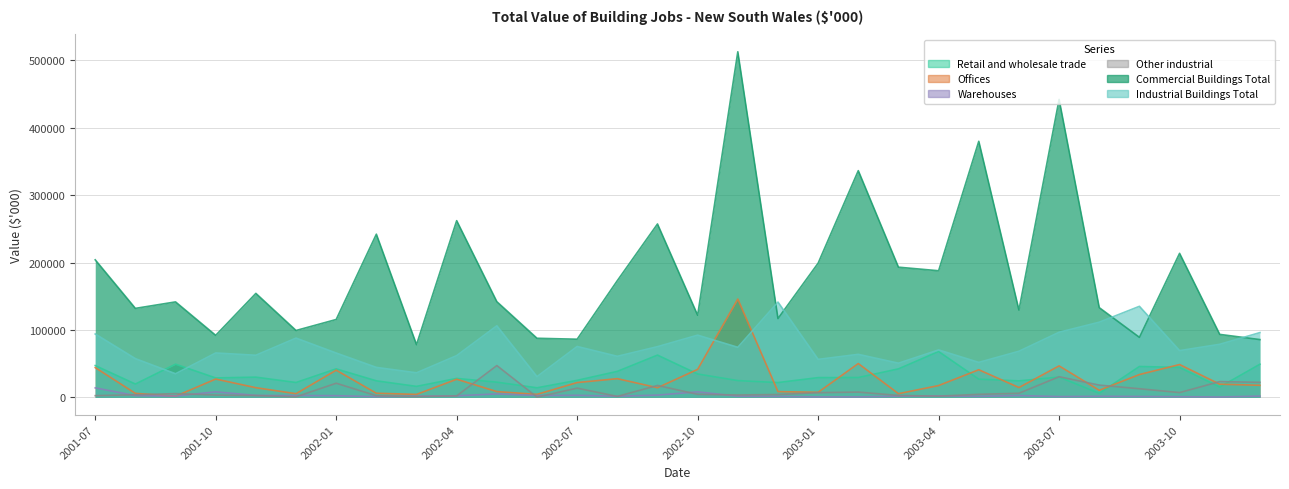

What is the lowest value of the Warehouses series?

557